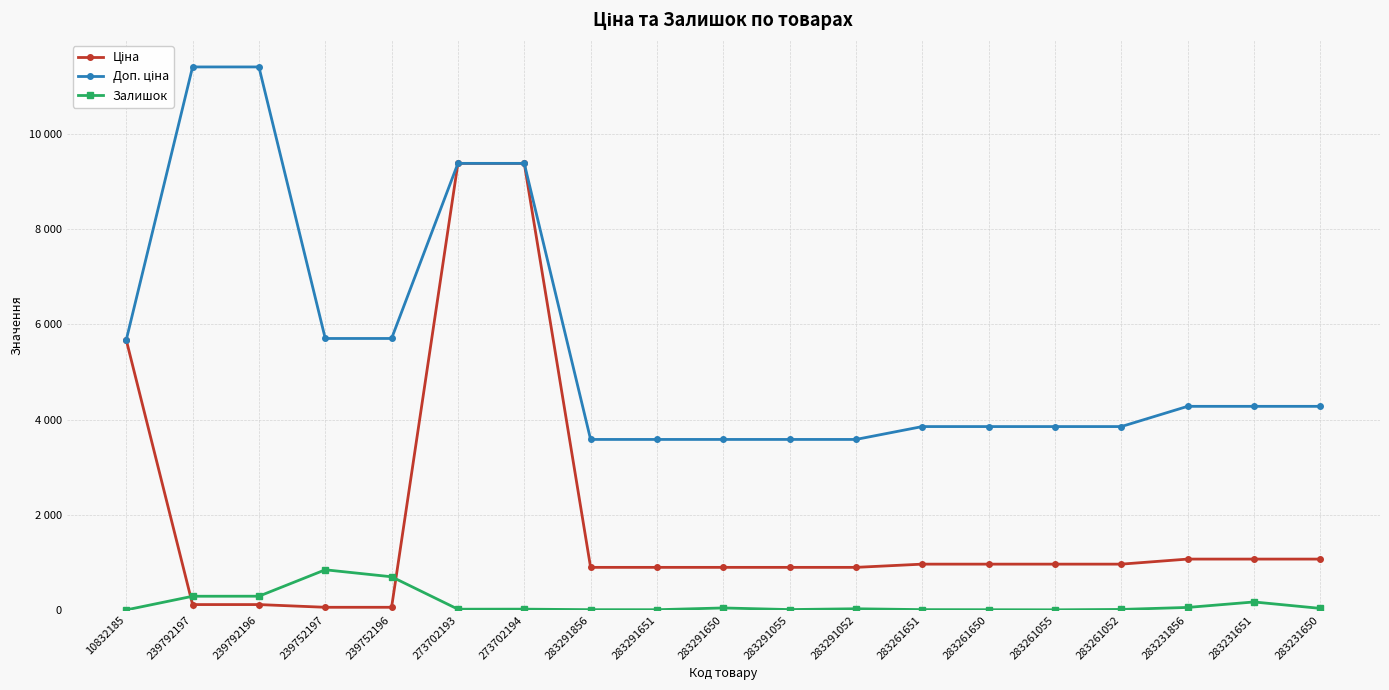

Does the chart have visible grid lines?

Yes